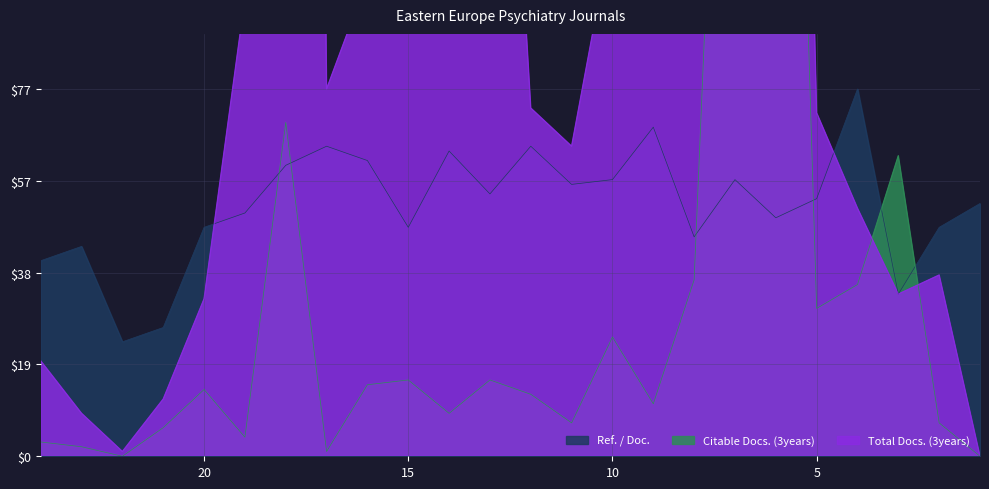

Where is the first local maximum for Citable Docs. (3years)?

20